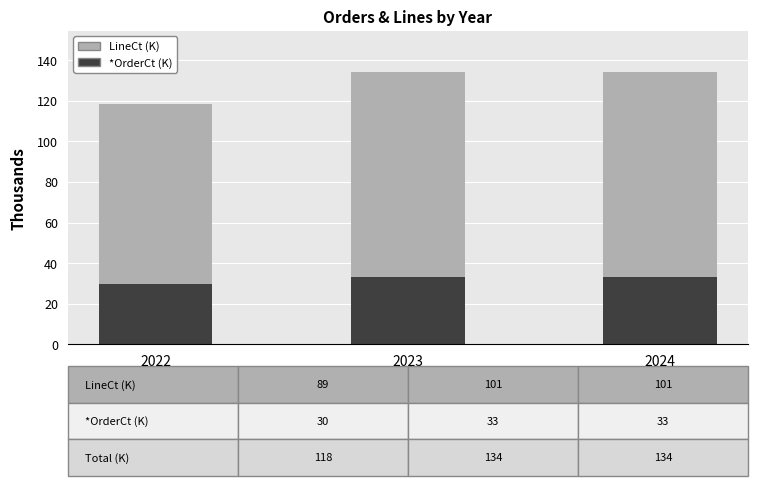

What is the total value across all series at 2022?

118.5